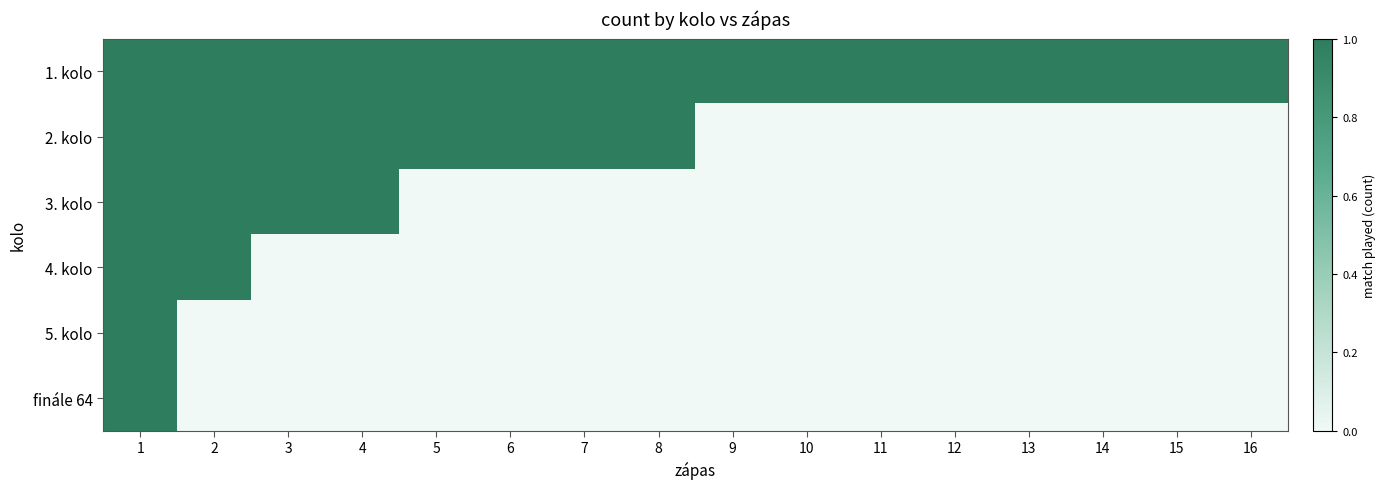

Reading right to left, extract all data points from this chart.

1. kolo: 16=1	15=1	14=1	13=1	12=1	11=1	10=1	9=1	8=1	7=1	6=1	5=1	4=1	3=1	2=1	1=1
2. kolo: 16=0	15=0	14=0	13=0	12=0	11=0	10=0	9=0	8=1	7=1	6=1	5=1	4=1	3=1	2=1	1=1
3. kolo: 16=0	15=0	14=0	13=0	12=0	11=0	10=0	9=0	8=0	7=0	6=0	5=0	4=1	3=1	2=1	1=1
4. kolo: 16=0	15=0	14=0	13=0	12=0	11=0	10=0	9=0	8=0	7=0	6=0	5=0	4=0	3=0	2=1	1=1
5. kolo: 16=0	15=0	14=0	13=0	12=0	11=0	10=0	9=0	8=0	7=0	6=0	5=0	4=0	3=0	2=0	1=1
finále 64: 16=0	15=0	14=0	13=0	12=0	11=0	10=0	9=0	8=0	7=0	6=0	5=0	4=0	3=0	2=0	1=1